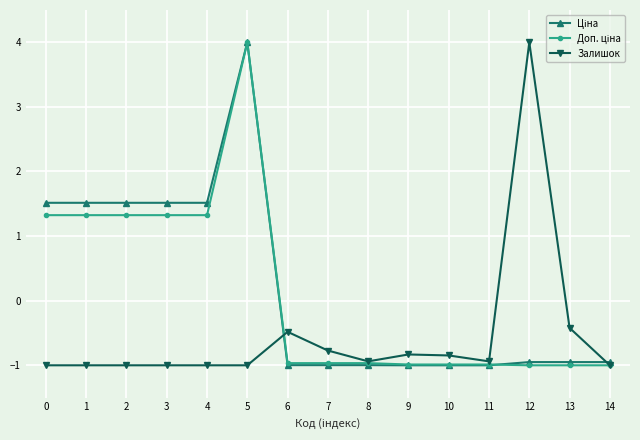

What is the value of the Залишок point at the 4th from the left?

-1.0